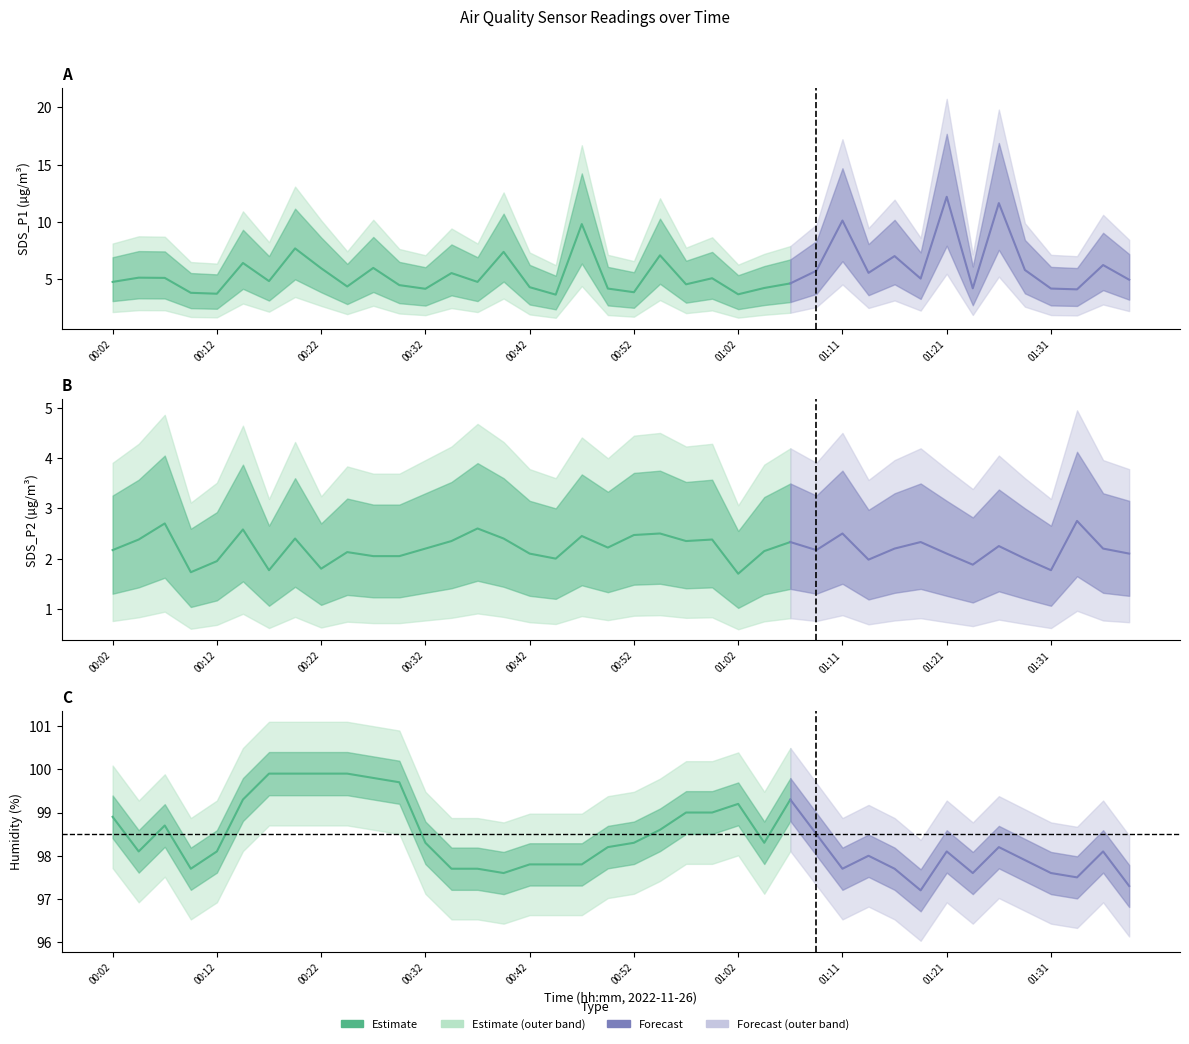

What is the difference between the maximum and minimum values in the SDS_P1 series?

8.5